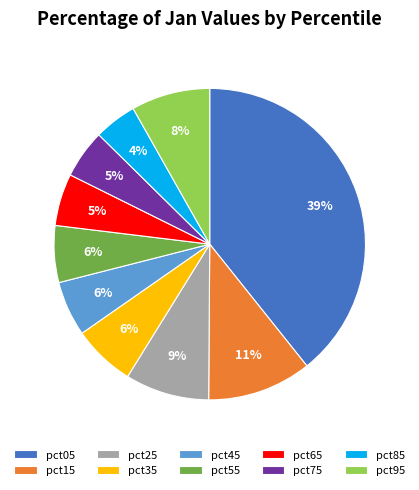

To the nearest percent, what is the difference between the largest and smallest slice percentages?

35%